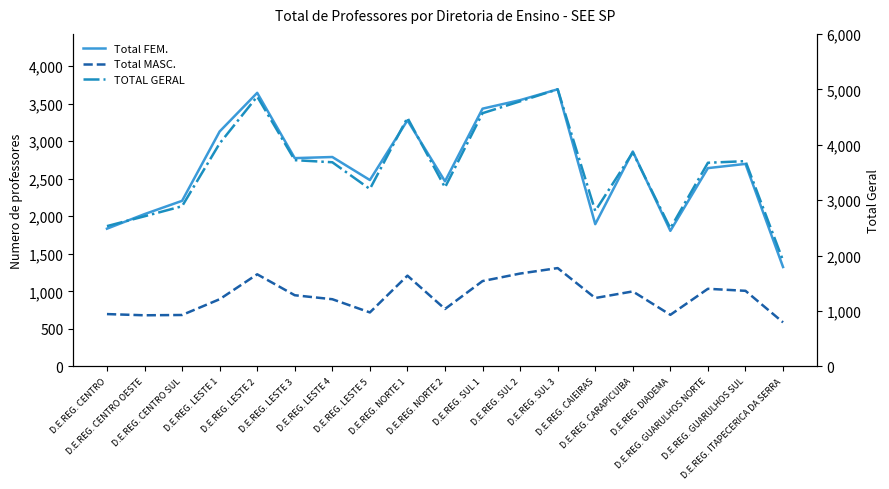

Which has a higher value, D.E.REG. GUARULHOS SUL or D.E.REG. CARAPICUIBA?

D.E.REG. CARAPICUIBA